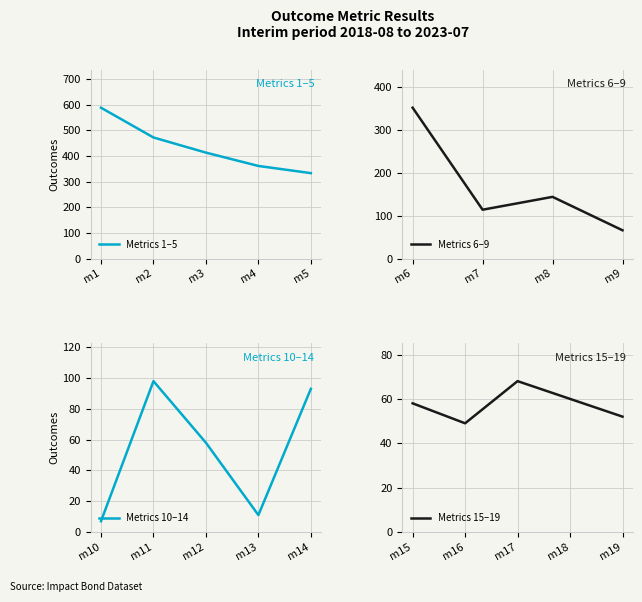

List the labels in order of Metrics 1–5 value, largest first.

m1, m2, m3, m4, m5